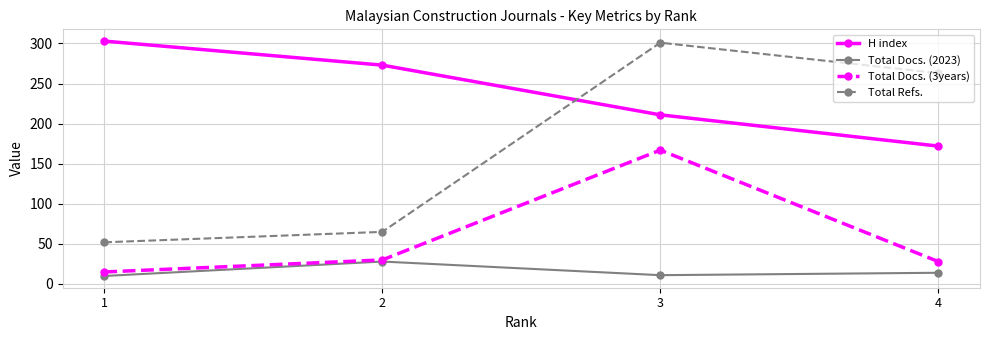

True or false: H index and Total Docs. (3years) cross at least once.

False